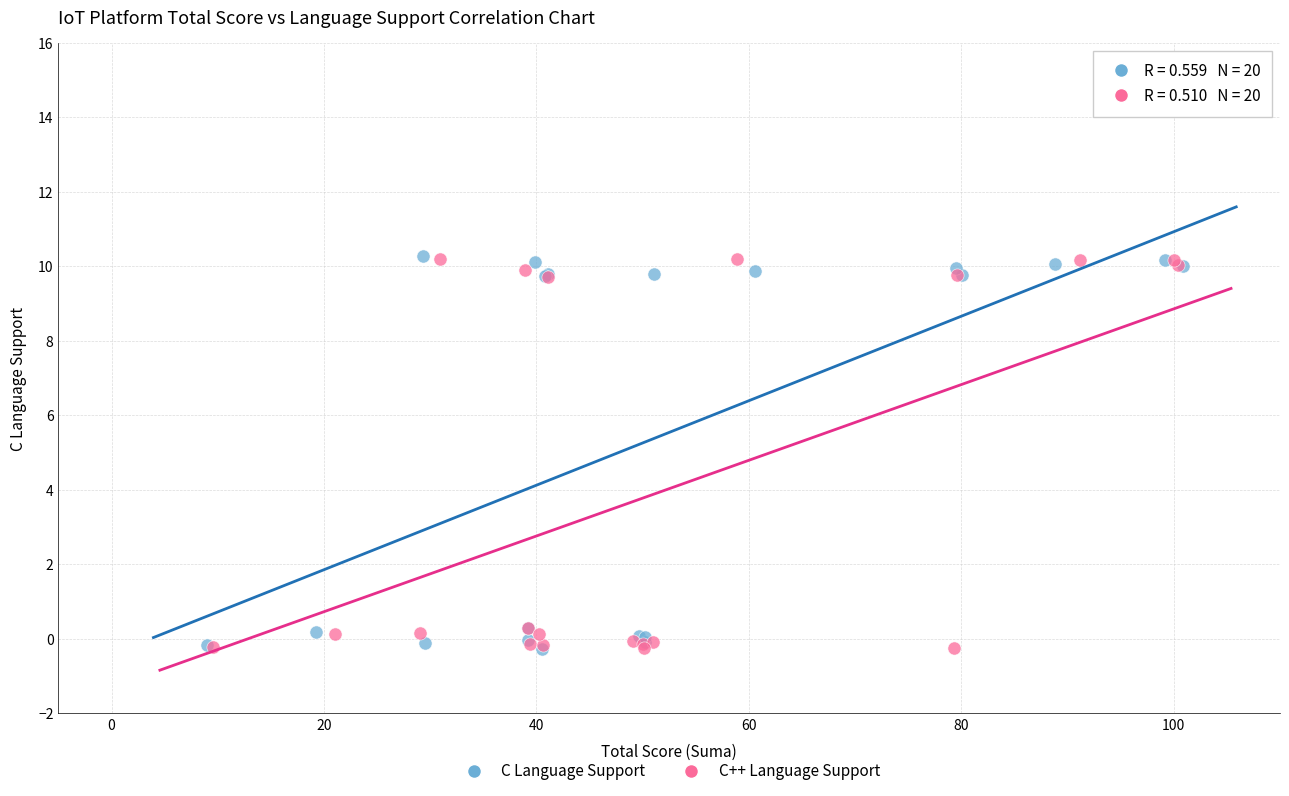

What are all the series names shown in the legend?

C Language Support, C++ Language Support